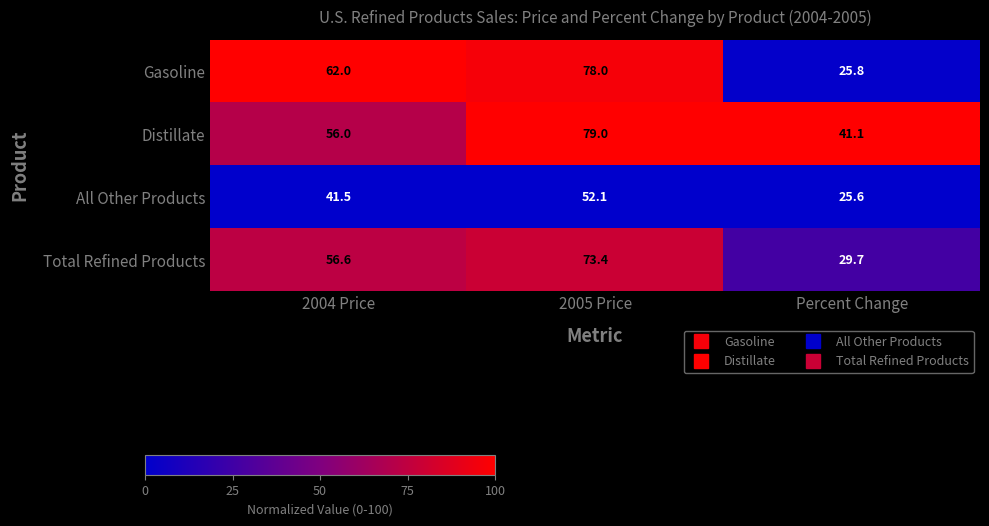

Which series has the largest total across all categories?

Distillate